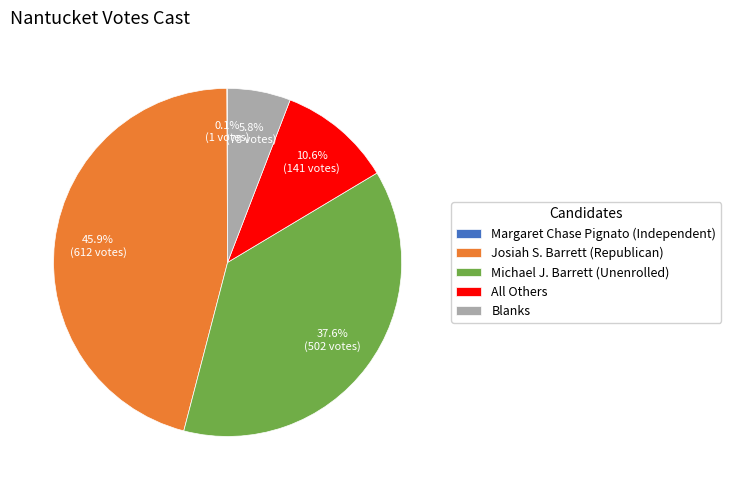

What percentage do Josiah S. Barrett (Republican) and Michael J. Barrett (Unenrolled) together represent?

83.5%